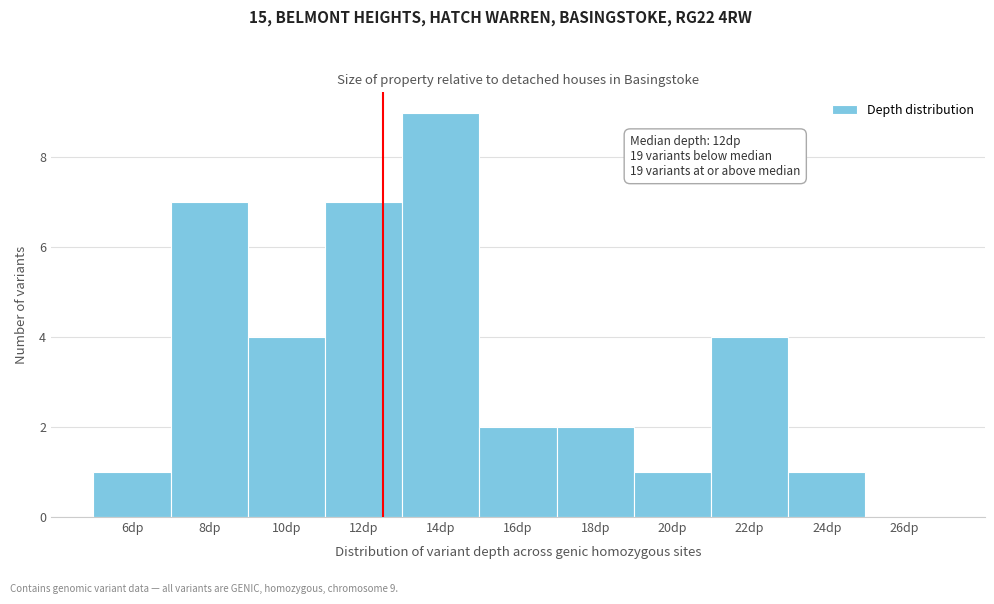

Which range on the x-axis has the tallest bar?

13 to 15